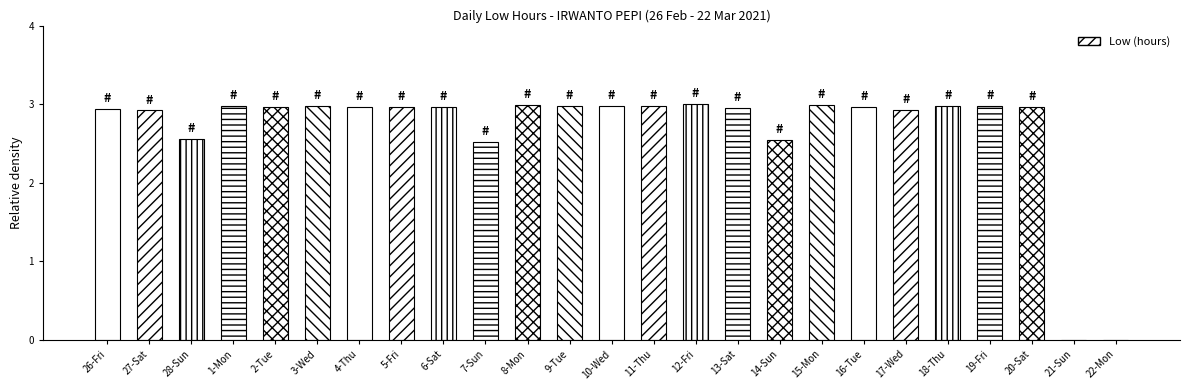

What is the sum of the values at 9-Tue and 27-Sat?

5.9